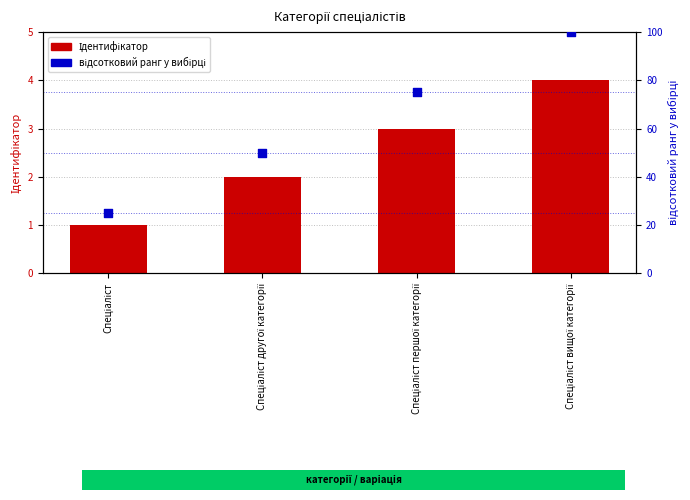

Which series reaches the maximum Y coordinate?

відсотковий ранг